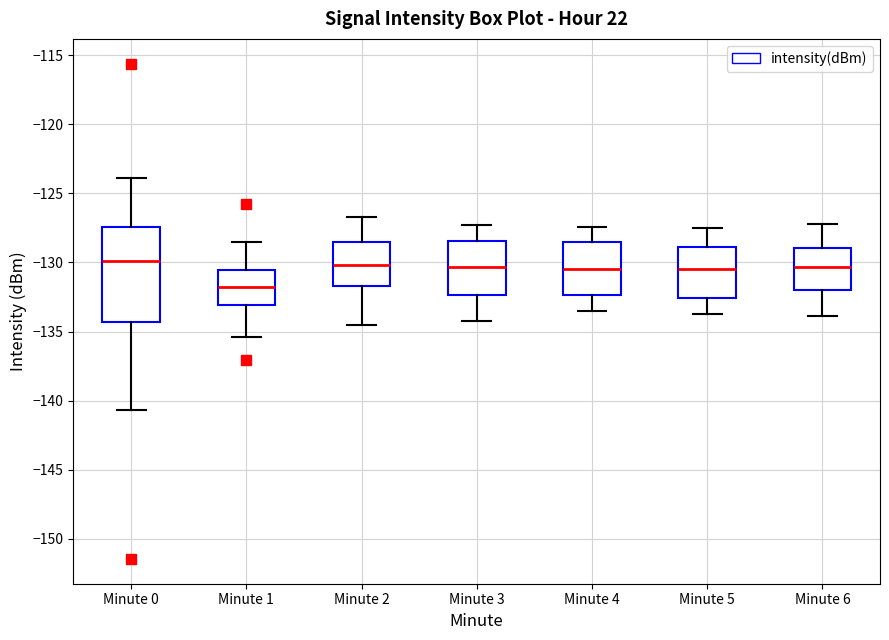

Reading left to right, read every box against the y-axis: the position of its median line, the range the box covers, and the ends of its whiskers. The values are not printed on the chart, so give them approximately, as read against the axis.

Minute 0: median -130.0, box -134.5 to -127.5, whiskers -140.5 to -124.0
Minute 1: median -131.5, box -133.0 to -130.5, whiskers -135.5 to -128.5
Minute 2: median -130.0, box -131.5 to -128.5, whiskers -134.5 to -126.5
Minute 3: median -130.5, box -132.5 to -128.5, whiskers -134.0 to -127.5
Minute 4: median -130.5, box -132.5 to -128.5, whiskers -133.5 to -127.5
Minute 5: median -130.5, box -132.5 to -129.0, whiskers -133.5 to -127.5
Minute 6: median -130.5, box -132.0 to -129.0, whiskers -134.0 to -127.0